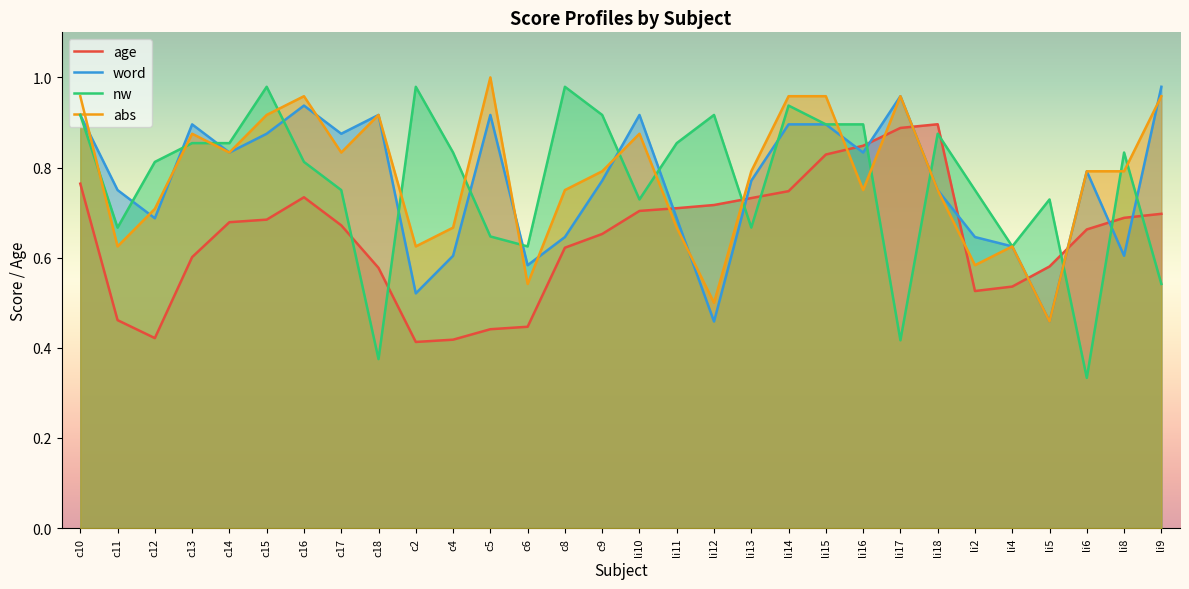

What is the sum of all nw values?

23.0